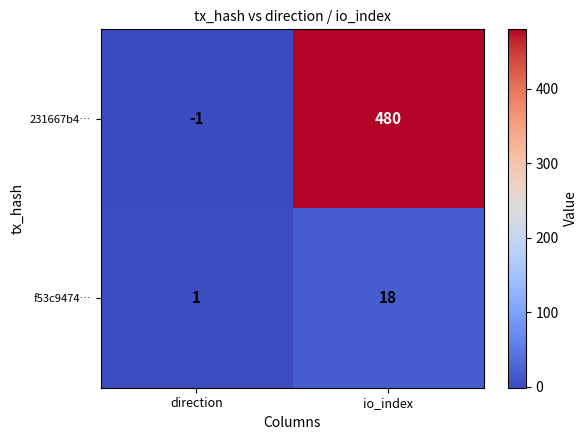

Where is 231667b4… nearest to the value 239?

direction